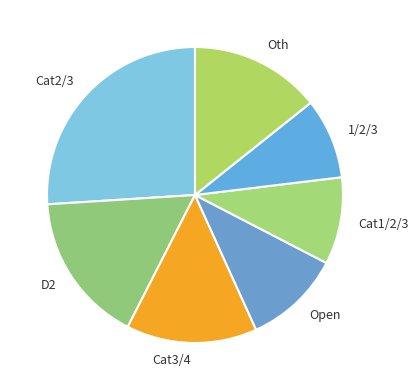

Count the number of slices in the pie.

7